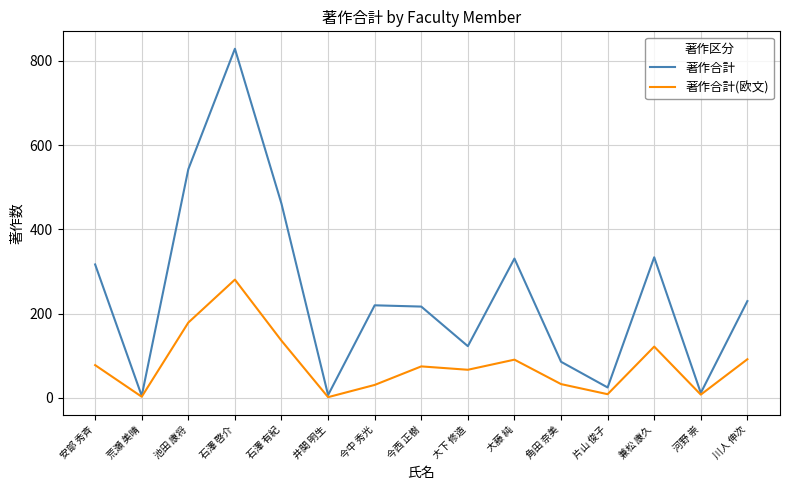

What is the maximum value shown in the chart?

829